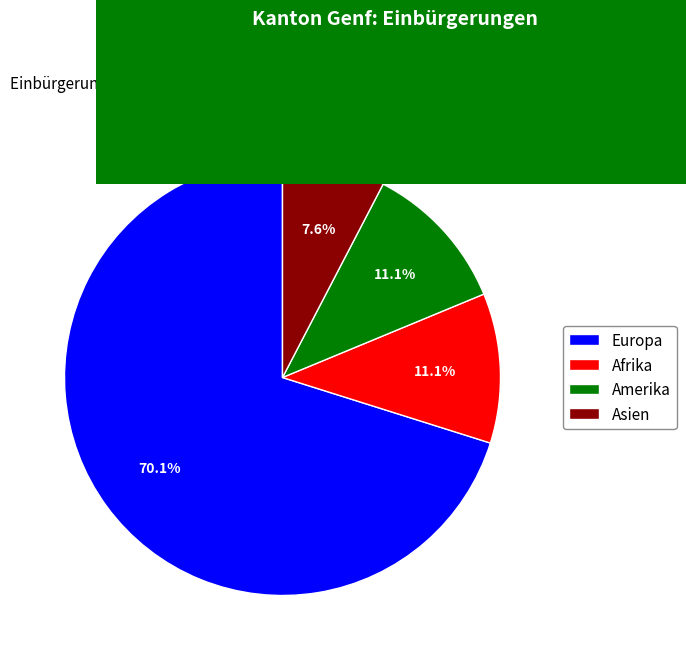

To the nearest percent, what is the difference between the largest and smallest slice percentages?

63%